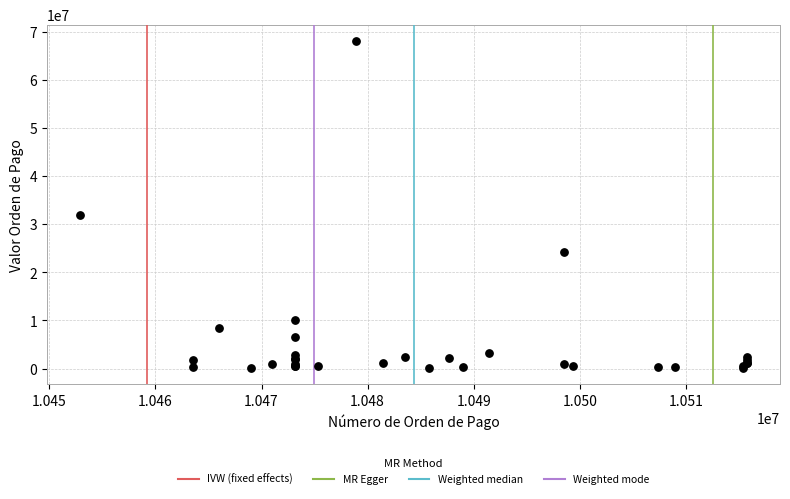

What Y value in the scatter plot is closest to 34143082?

32055000.0